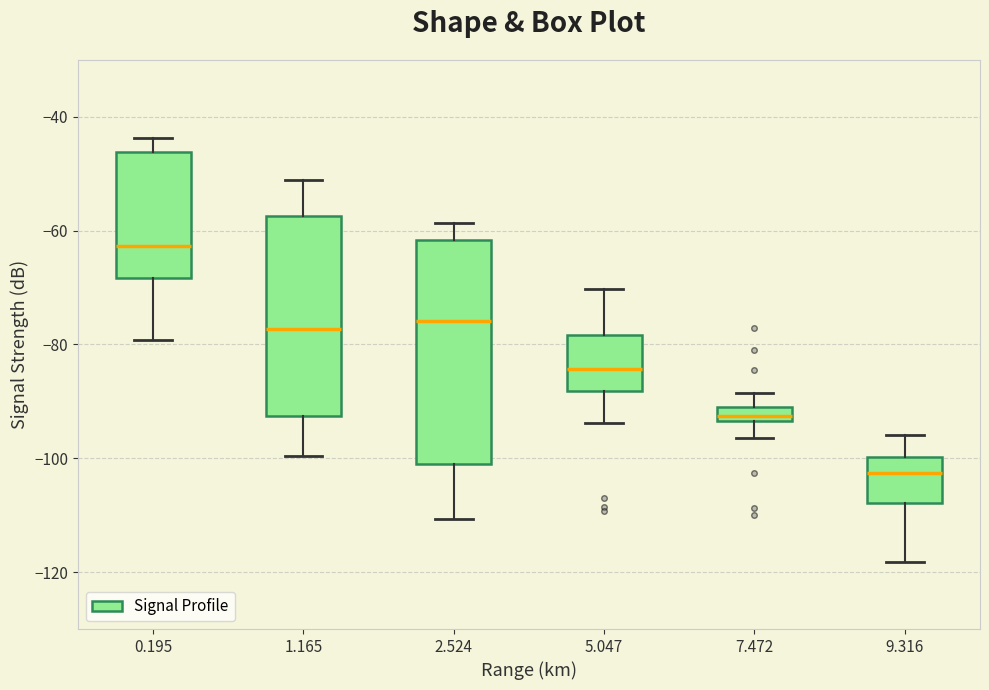

Which box's median line is the lowest?

9.316